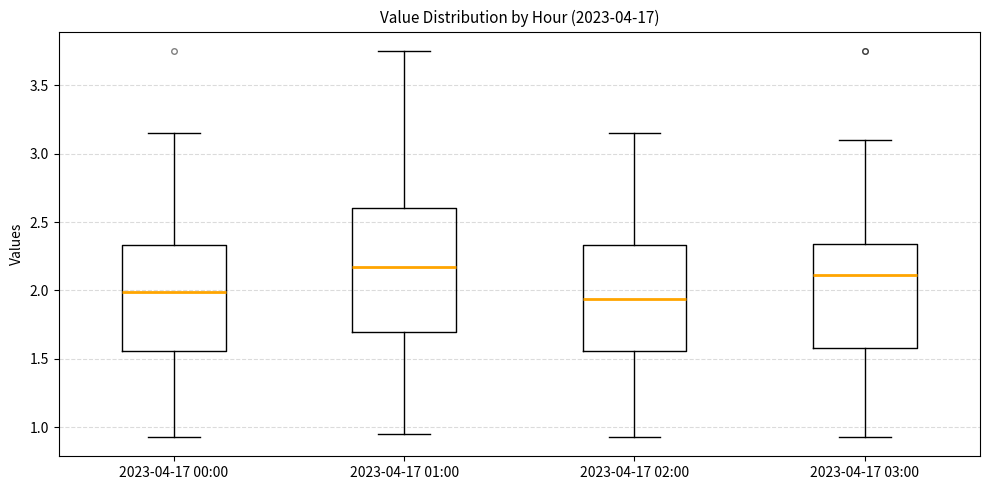

Reading left to right, read every box against the y-axis: the position of its median line, the range the box covers, and the ends of its whiskers. The values are not printed on the chart, so give them approximately, as read against the axis.

2023-04-17 00:00: median 2.00, box 1.55 to 2.35, whiskers 0.95 to 3.15
2023-04-17 01:00: median 2.20, box 1.70 to 2.60, whiskers 0.95 to 3.75
2023-04-17 02:00: median 1.95, box 1.55 to 2.35, whiskers 0.95 to 3.15
2023-04-17 03:00: median 2.10, box 1.60 to 2.35, whiskers 0.95 to 3.10